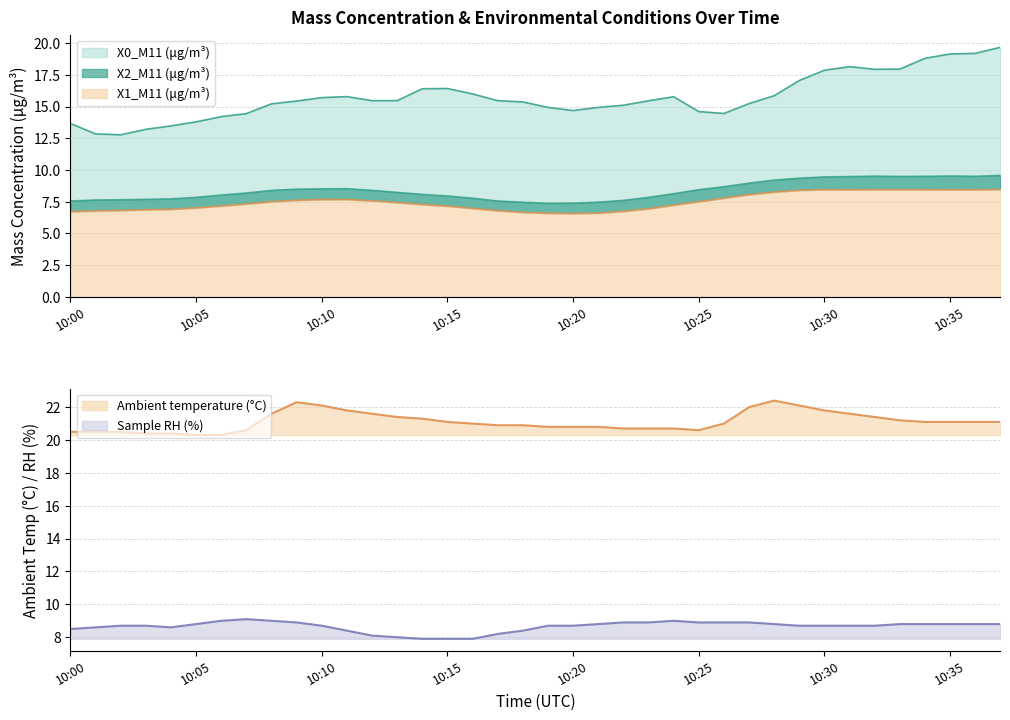

True or false: Ambient temperature (°C) and Sample RH (%) intersect in this chart.

False